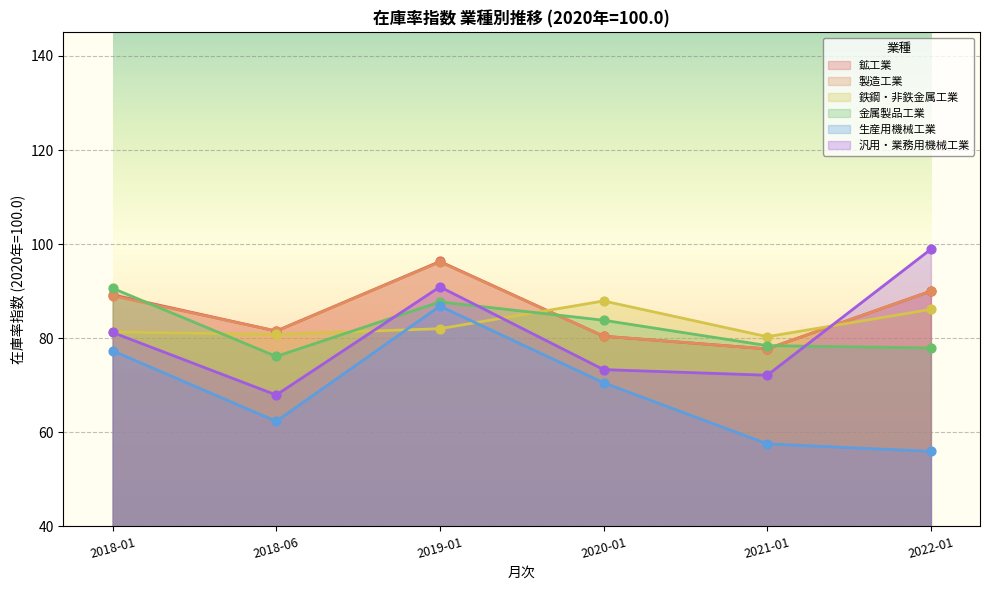

What are all the series names shown in the legend?

鉱工業, 製造工業, 鉄鋼・非鉄金属工業, 金属製品工業, 生産用機械工業, 汎用・業務用機械工業